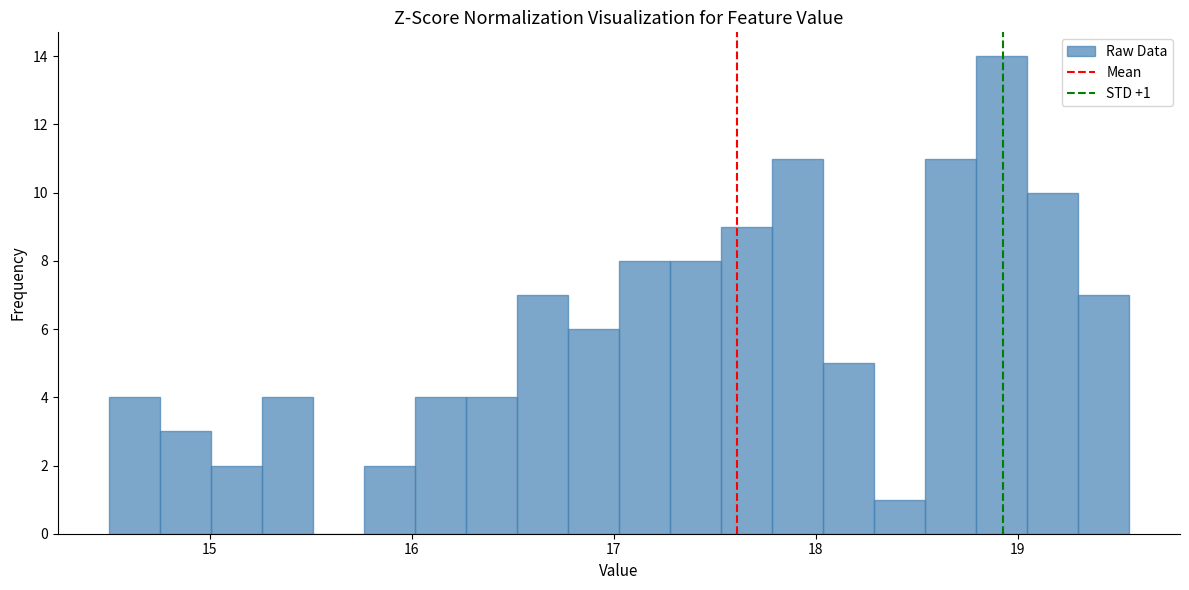

Read against the x-axis, roughly where is the centre of the tallest bar?

18.9